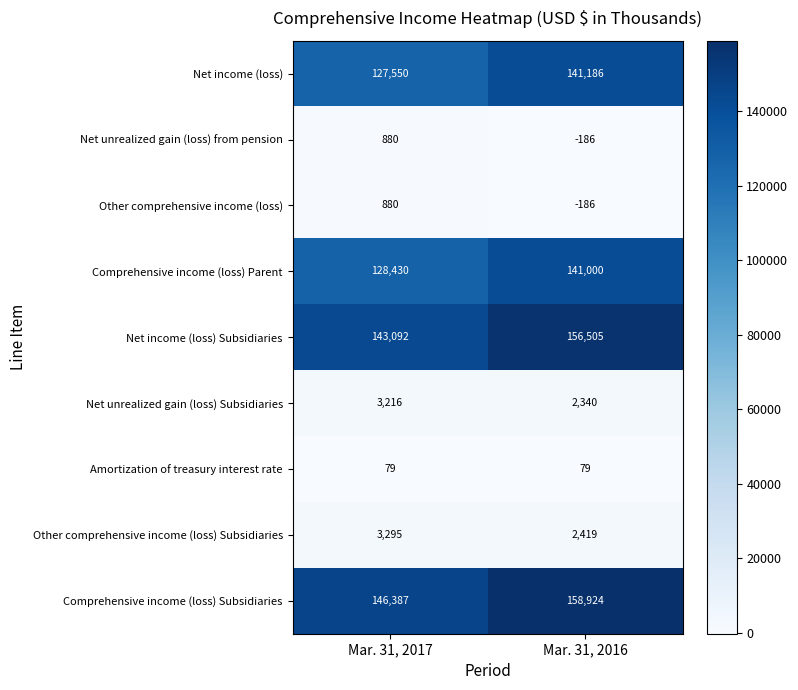

At which category is the sum across all series the highest?

Mar. 31, 2016